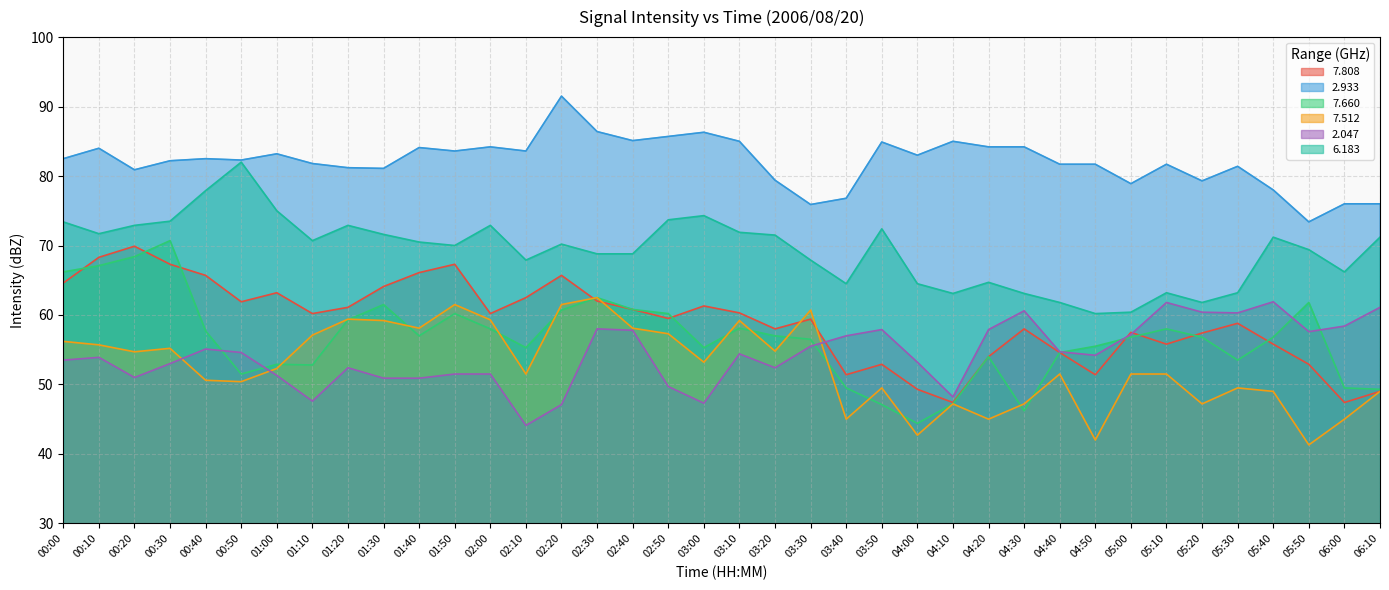

Reading right to left, what are all the values shown in this chart?

  7.808: 06:10=49.0	06:00=47.4	05:50=52.9	05:40=55.8	05:30=58.8	05:20=57.4	05:10=55.8	05:00=57.5	04:50=51.4	04:40=54.6	04:30=58.0	04:20=54.0	04:10=47.4	04:00=49.3	03:50=52.9	03:40=51.4	03:30=59.4	03:20=58.0	03:10=60.3	03:00=61.3	02:50=59.5	02:40=60.8	02:30=62.0	02:20=65.7	02:10=62.5	02:00=60.2	01:50=67.3	01:40=66.1	01:30=64.1	01:20=61.1	01:10=60.2	01:00=63.2	00:50=61.9	00:40=65.7	00:30=67.3	00:20=69.9	00:10=68.3	00:00=64.6
  2.933: 06:10=76.0	06:00=76.0	05:50=73.4	05:40=78.0	05:30=81.4	05:20=79.3	05:10=81.7	05:00=78.9	04:50=81.7	04:40=81.7	04:30=84.2	04:20=84.2	04:10=85.0	04:00=83.0	03:50=84.9	03:40=76.8	03:30=75.9	03:20=79.4	03:10=85.0	03:00=86.3	02:50=85.7	02:40=85.1	02:30=86.4	02:20=91.5	02:10=83.6	02:00=84.2	01:50=83.6	01:40=84.1	01:30=81.1	01:20=81.2	01:10=81.8	01:00=83.2	00:50=82.3	00:40=82.5	00:30=82.2	00:20=80.9	00:10=84.0	00:00=82.5
  7.660: 06:10=49.3	06:00=49.5	05:50=61.8	05:40=56.8	05:30=53.5	05:20=56.8	05:10=58.0	05:00=56.8	04:50=55.5	04:40=54.6	04:30=46.2	04:20=54.0	04:10=47.2	04:00=44.4	03:50=47.1	03:40=49.5	03:30=56.5	03:20=57.0	03:10=58.1	03:00=55.3	02:50=60.2	02:40=60.8	02:30=62.5	02:20=60.7	02:10=55.3	02:00=58.0	01:50=60.2	01:40=57.0	01:30=61.5	01:20=59.3	01:10=52.8	01:00=52.9	00:50=51.5	00:40=57.7	00:30=70.7	00:20=68.4	00:10=67.1	00:00=66.2
  7.512: 06:10=49.0	06:00=45.0	05:50=41.3	05:40=49.0	05:30=49.5	05:20=47.2	05:10=51.5	05:00=51.5	04:50=42.0	04:40=51.5	04:30=47.2	04:20=45.0	04:10=47.2	04:00=42.7	03:50=49.5	03:40=45.0	03:30=60.7	03:20=54.8	03:10=59.2	03:00=53.2	02:50=57.3	02:40=58.1	02:30=62.5	02:20=61.5	02:10=51.5	02:00=59.3	01:50=61.5	01:40=58.1	01:30=59.2	01:20=59.4	01:10=57.1	01:00=52.3	00:50=50.4	00:40=50.6	00:30=55.2	00:20=54.7	00:10=55.7	00:00=56.2
  2.047: 06:10=61.1	06:00=58.4	05:50=57.6	05:40=61.9	05:30=60.3	05:20=60.4	05:10=61.8	05:00=57.2	04:50=54.2	04:40=54.7	04:30=60.6	04:20=57.9	04:10=48.2	04:00=53.2	03:50=57.9	03:40=57.0	03:30=55.5	03:20=52.4	03:10=54.4	03:00=47.3	02:50=49.7	02:40=57.8	02:30=58.0	02:20=47.1	02:10=44.1	02:00=51.5	01:50=51.5	01:40=50.9	01:30=50.9	01:20=52.4	01:10=47.6	01:00=51.3	00:50=54.6	00:40=55.1	00:30=53.0	00:20=51.0	00:10=53.9	00:00=53.5
  6.183: 06:10=71.2	06:00=66.2	05:50=69.4	05:40=71.2	05:30=63.2	05:20=61.8	05:10=63.2	05:00=60.4	04:50=60.2	04:40=61.8	04:30=63.1	04:20=64.7	04:10=63.1	04:00=64.5	03:50=72.4	03:40=64.5	03:30=67.9	03:20=71.5	03:10=71.9	03:00=74.3	02:50=73.7	02:40=68.8	02:30=68.8	02:20=70.2	02:10=67.9	02:00=72.9	01:50=70.0	01:40=70.5	01:30=71.6	01:20=72.9	01:10=70.7	01:00=75.0	00:50=82.0	00:40=77.9	00:30=73.5	00:20=72.9	00:10=71.7	00:00=73.4